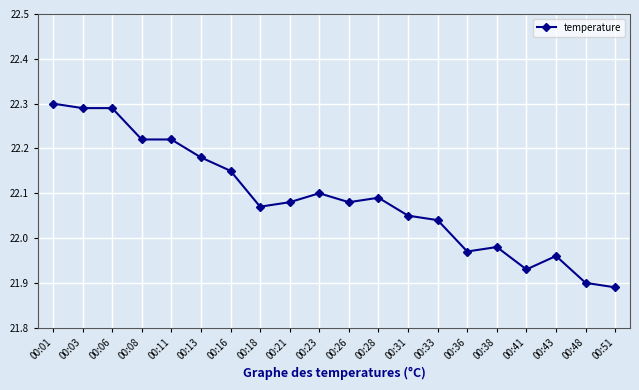

True or false: the data shows 22.1 at 00:16.

True